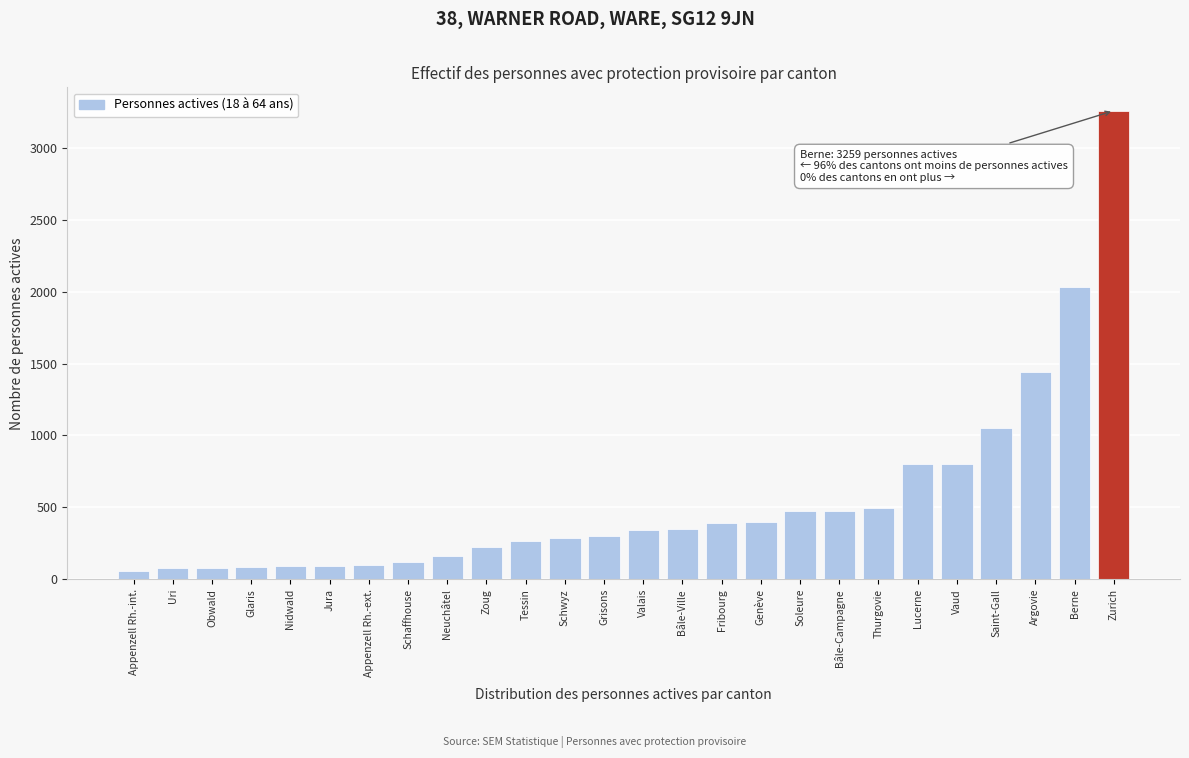

What is the change in value from Tessin to Argovie?

+1175